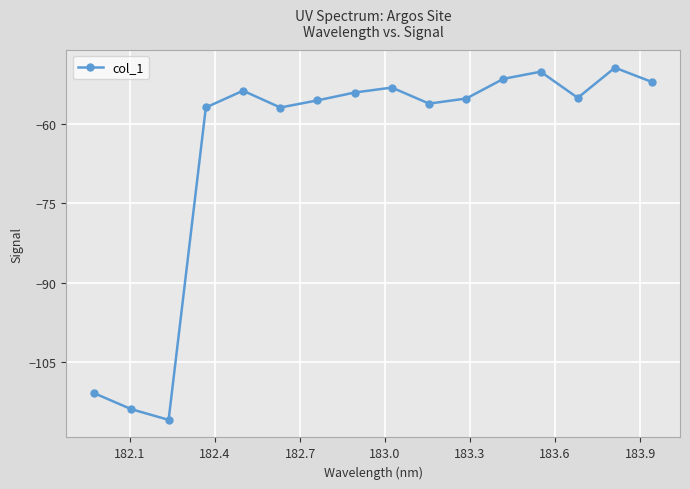

What is the difference between the maximum and second lowest values?

64.5